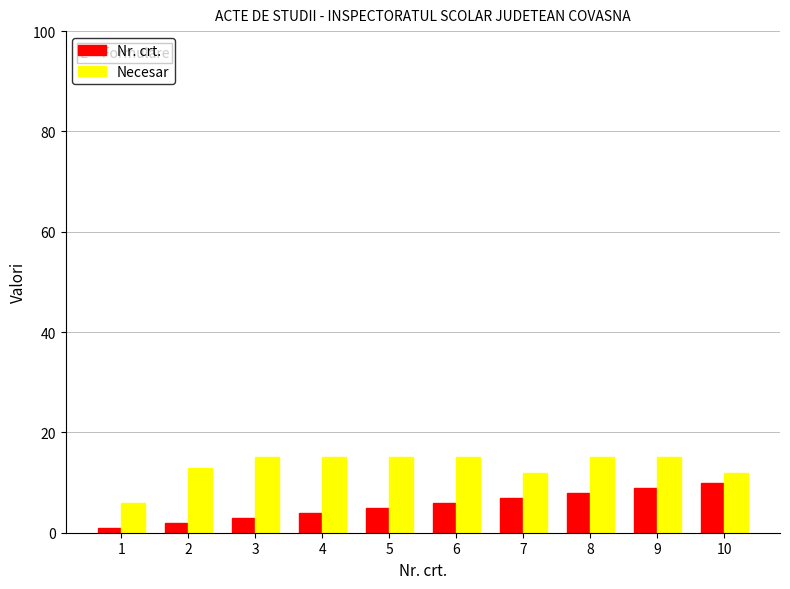

What are all the series names shown in the legend?

Nr. crt., Necesar